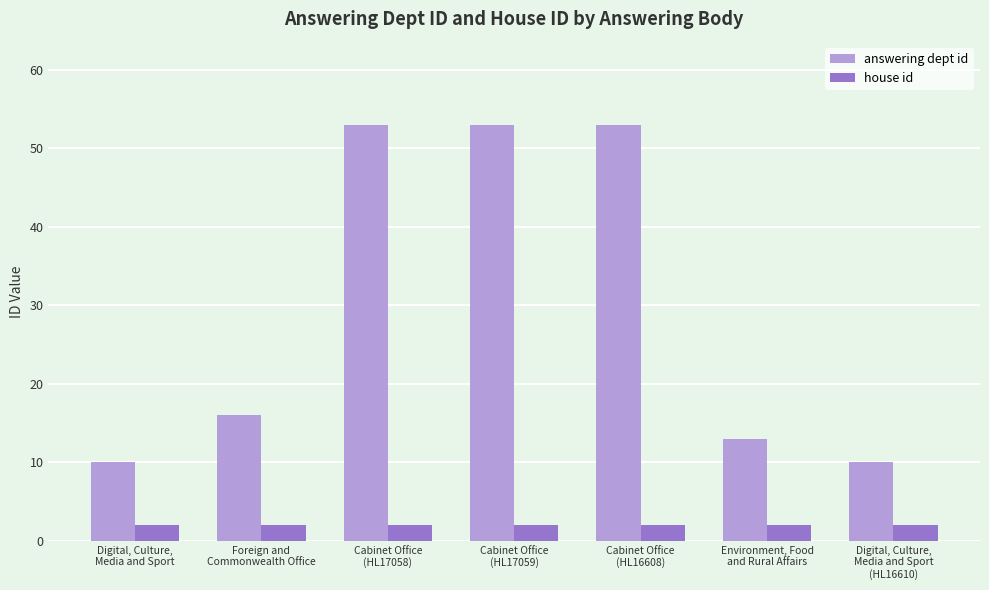

How many distinct data groups are displayed?

2